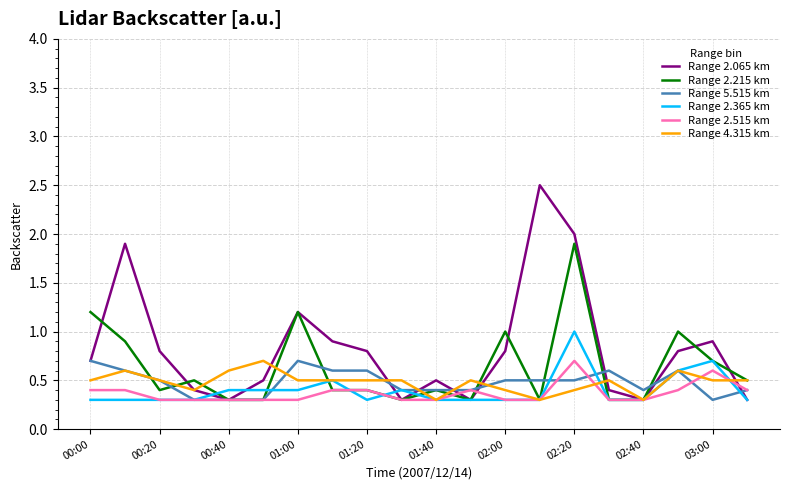

What is the smallest value displayed?

0.3